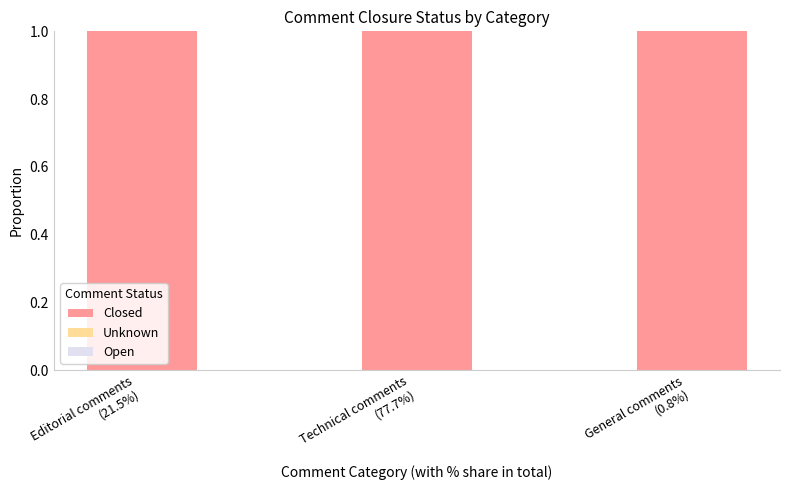

Which series has the largest total across all categories?

Closed